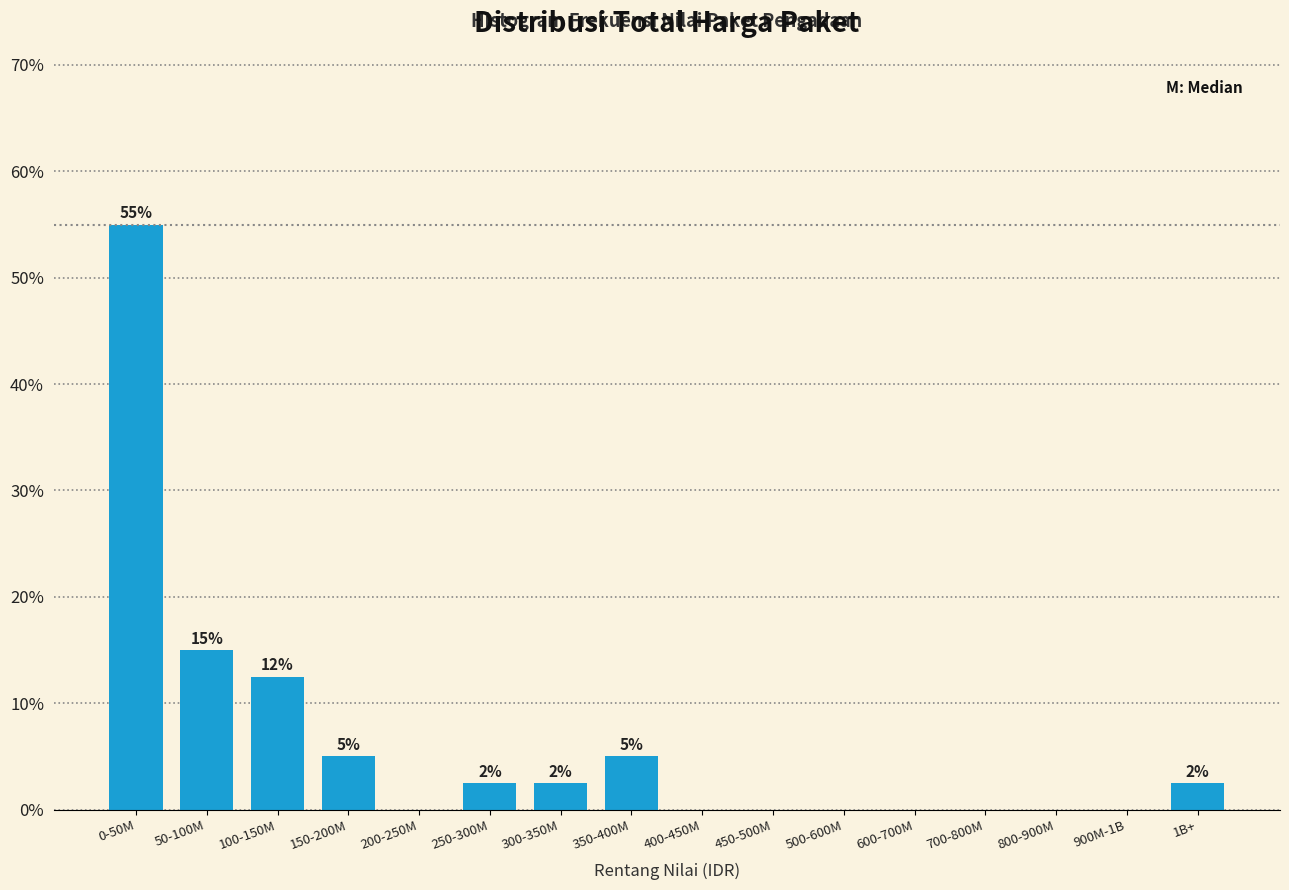

Which label corresponds to the largest value in the chart?

0-50M